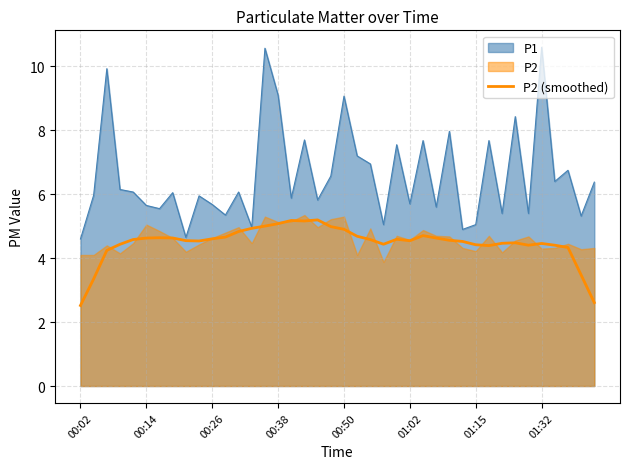

How many lines are shown in the chart?

1